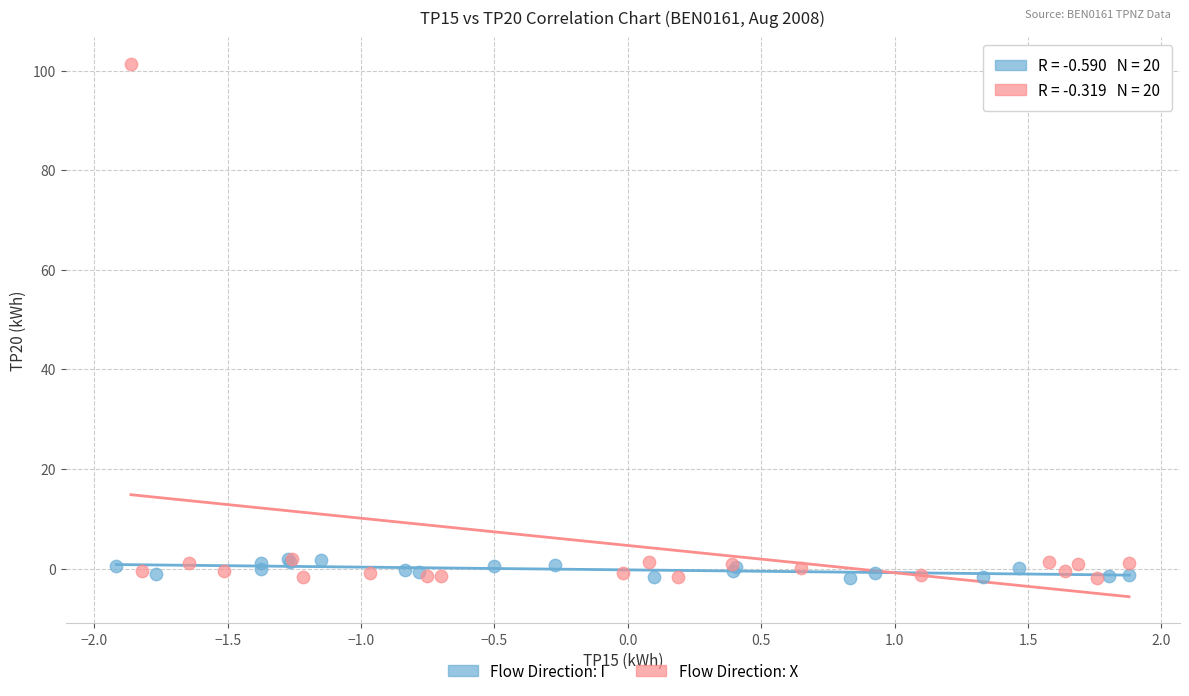

Which series has the largest Y range (max minus min)?

Flow Direction: X